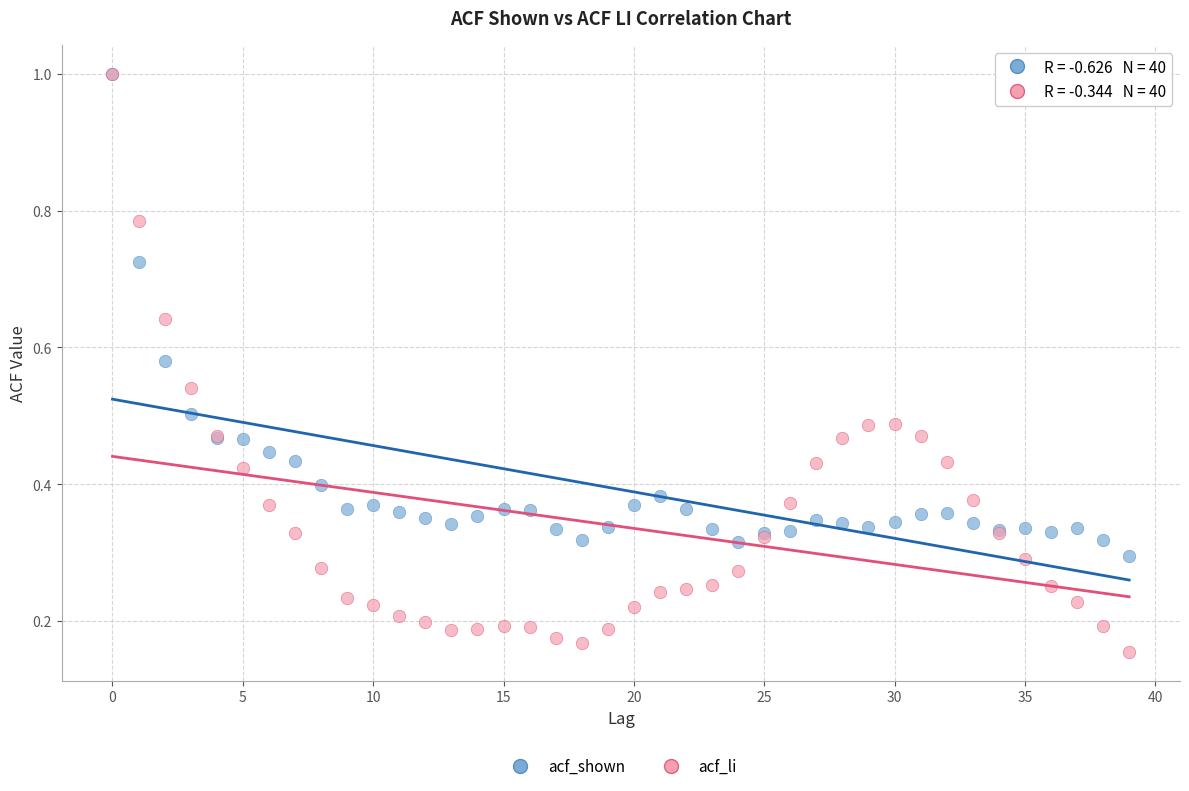

Which series has the largest Y range (max minus min)?

acf_li